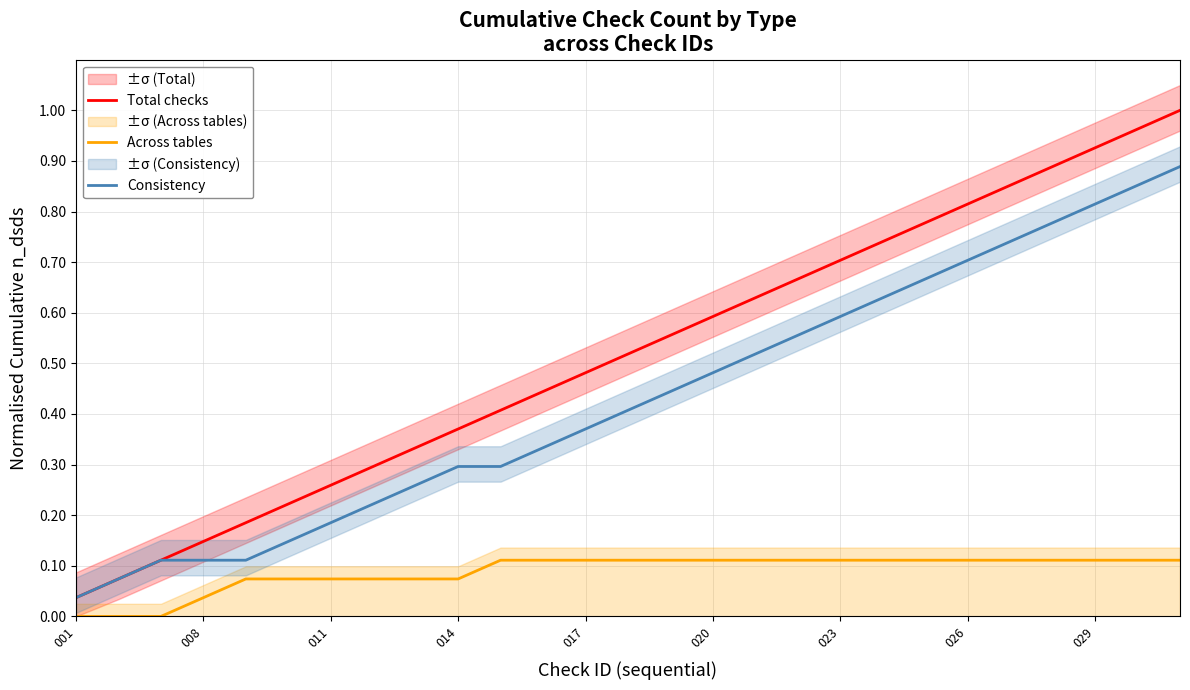

Reading right to left, transcribe all the data shown in this chart.

Total checks: 1.0	1.0	0.9	0.9	0.9	0.8	0.8	0.7	0.7	0.7	0.6	0.6	0.6	0.5	0.5	0.4	0.4	0.4	0.3	0.3	0.3	0.2	0.2	0.1	0.1	0.1	0.0
Across tables: 0.1	0.1	0.1	0.1	0.1	0.1	0.1	0.1	0.1	0.1	0.1	0.1	0.1	0.1	0.1	0.1	0.1	0.1	0.1	0.1	0.1	0.1	0.1	0.0	0.0	0.0	0.0
Consistency: 0.9	0.9	0.8	0.8	0.7	0.7	0.7	0.6	0.6	0.6	0.5	0.5	0.4	0.4	0.4	0.3	0.3	0.3	0.3	0.2	0.2	0.1	0.1	0.1	0.1	0.1	0.0